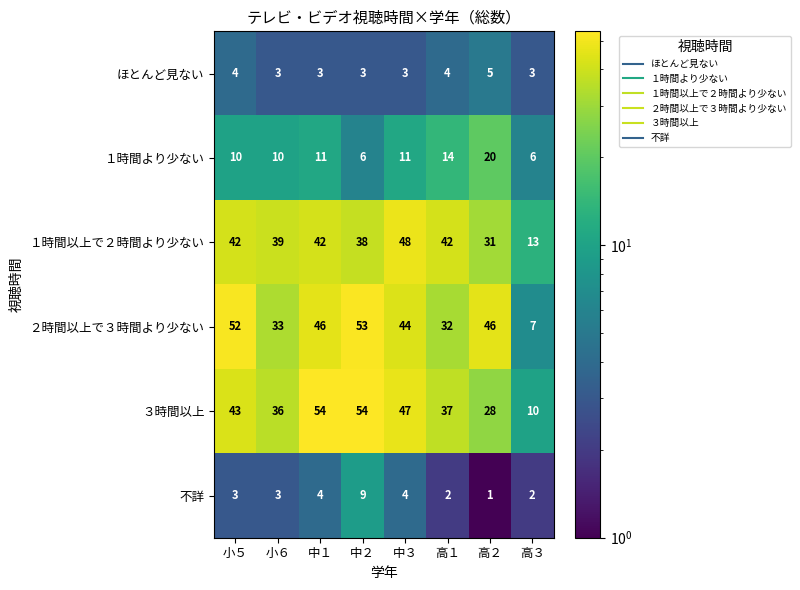

What is the total value across all series at 中３?

157